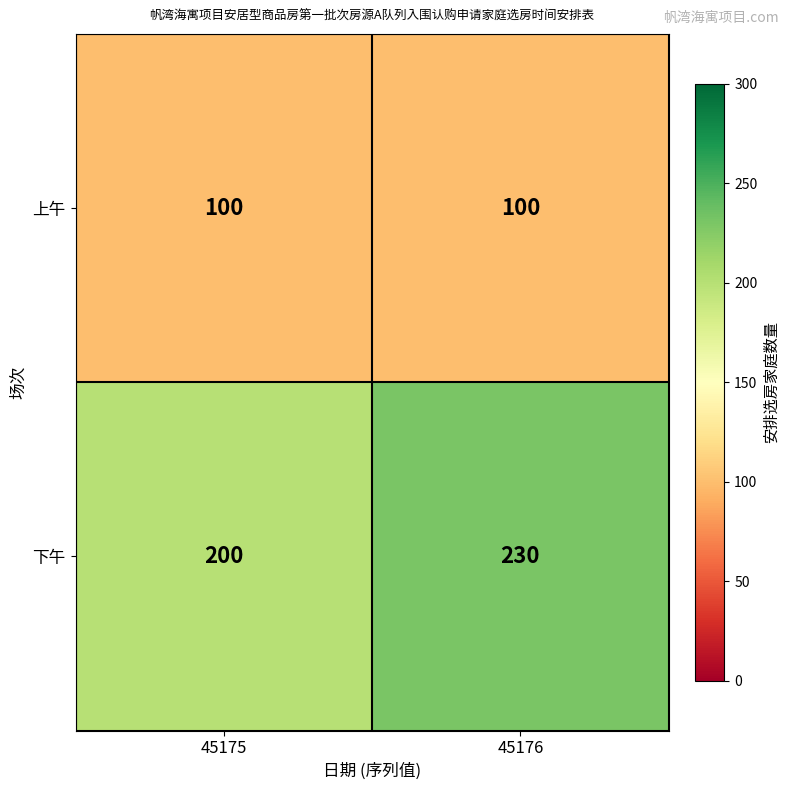

At which label is 下午 closest to 215?

45175